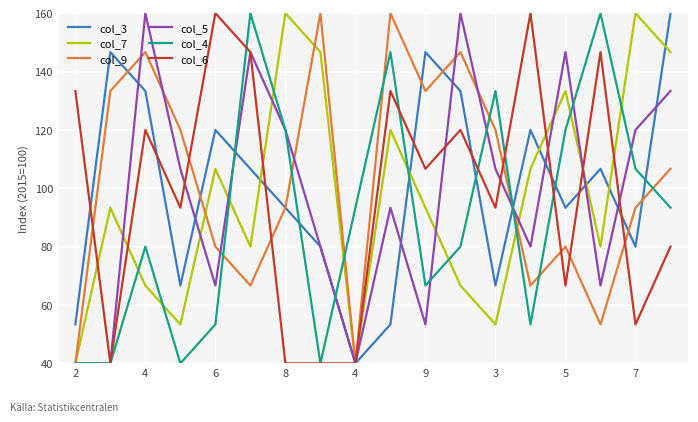

What is the minimum value shown in the chart?

40.0